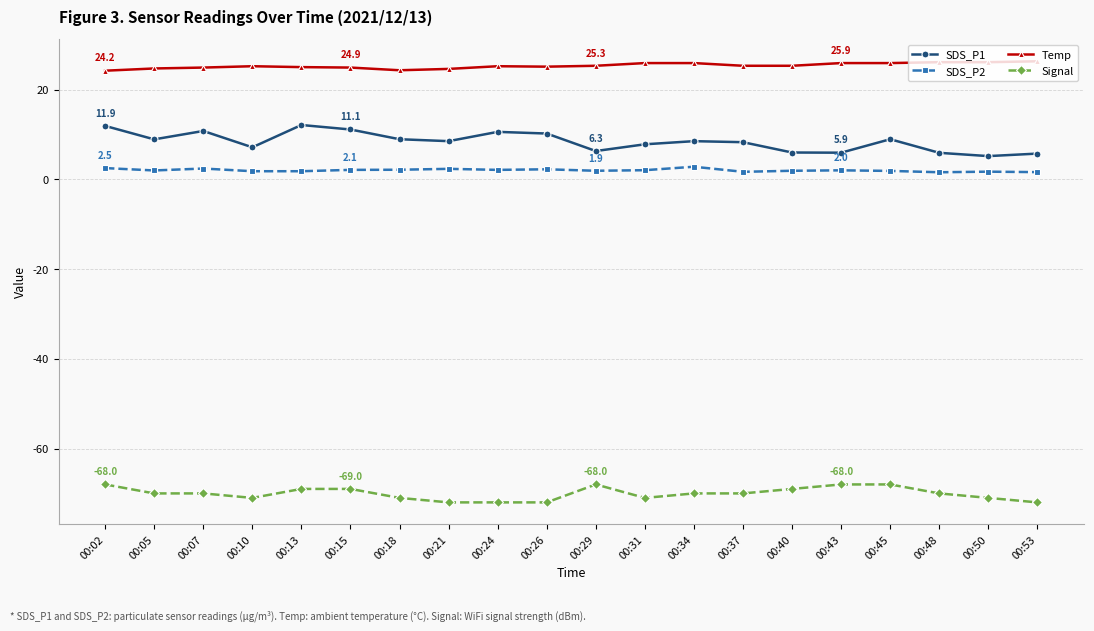

How many lines are shown in the chart?

4